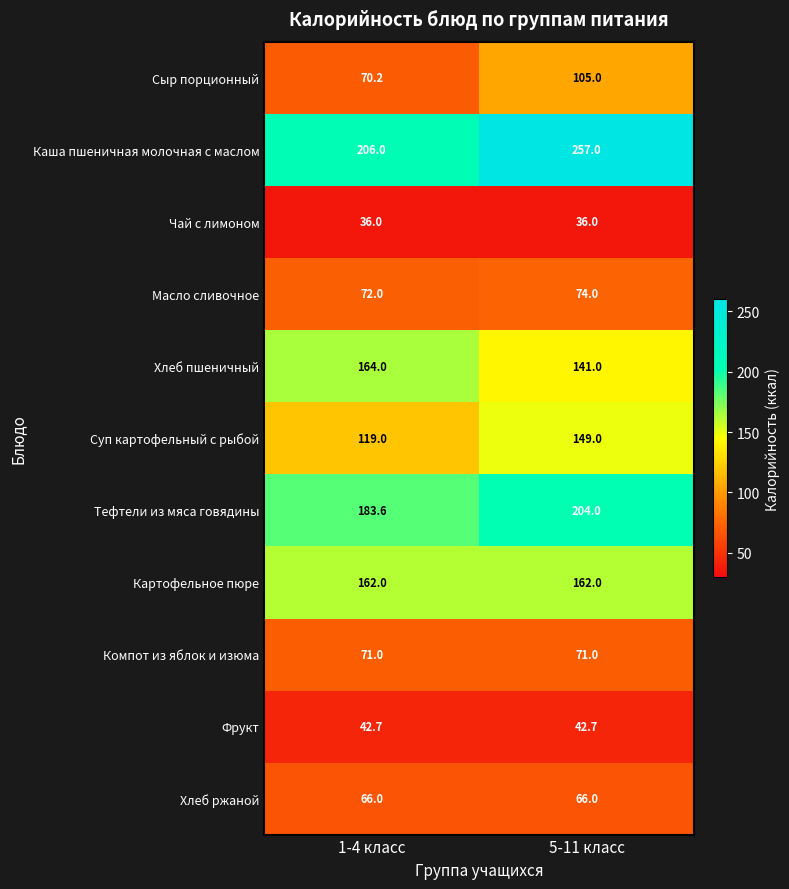

At which category does the chart reach its peak across all series?

5-11 класс